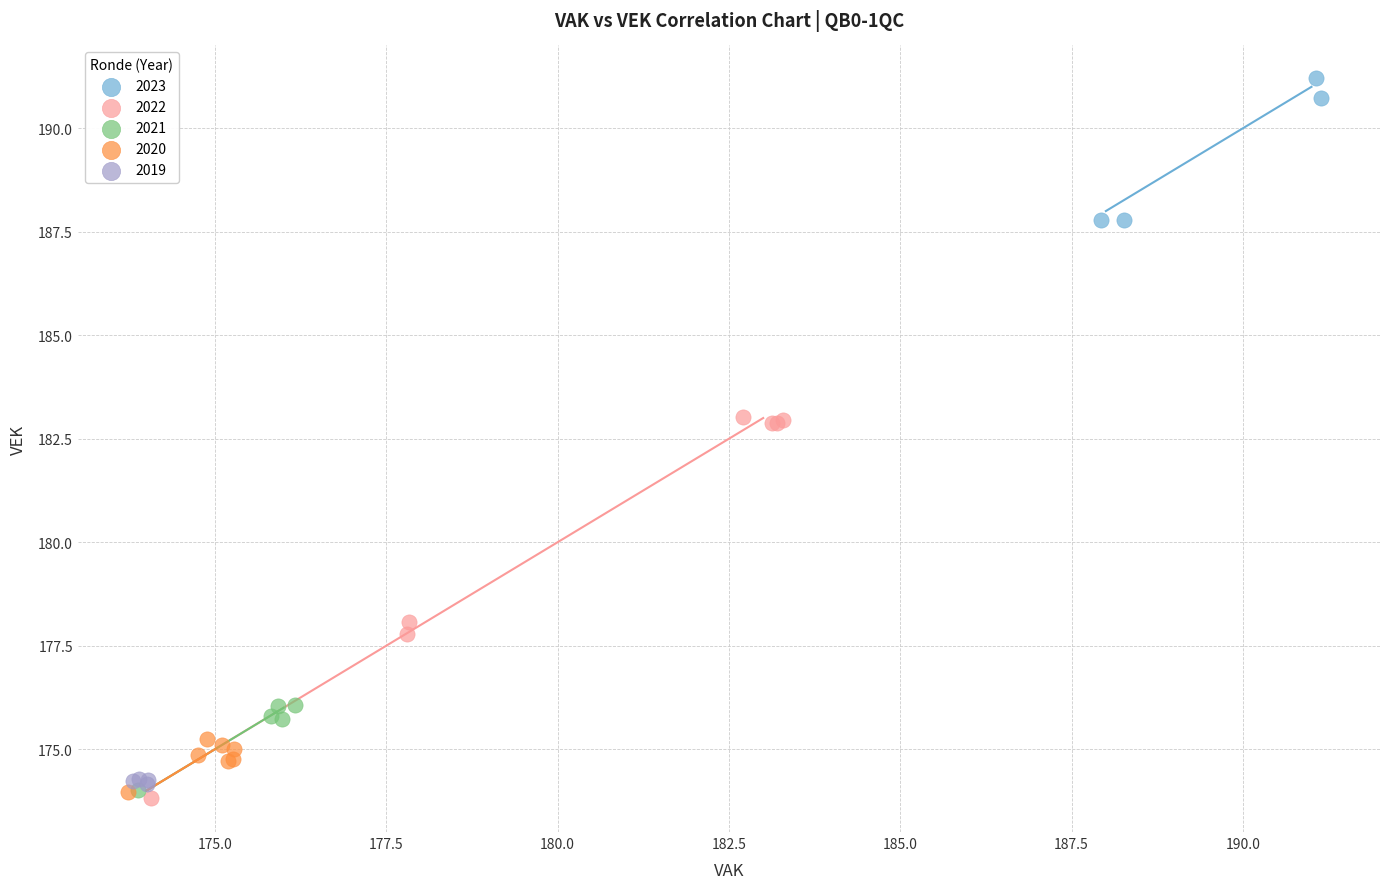

Which series has the widest spread of Y values?

2022